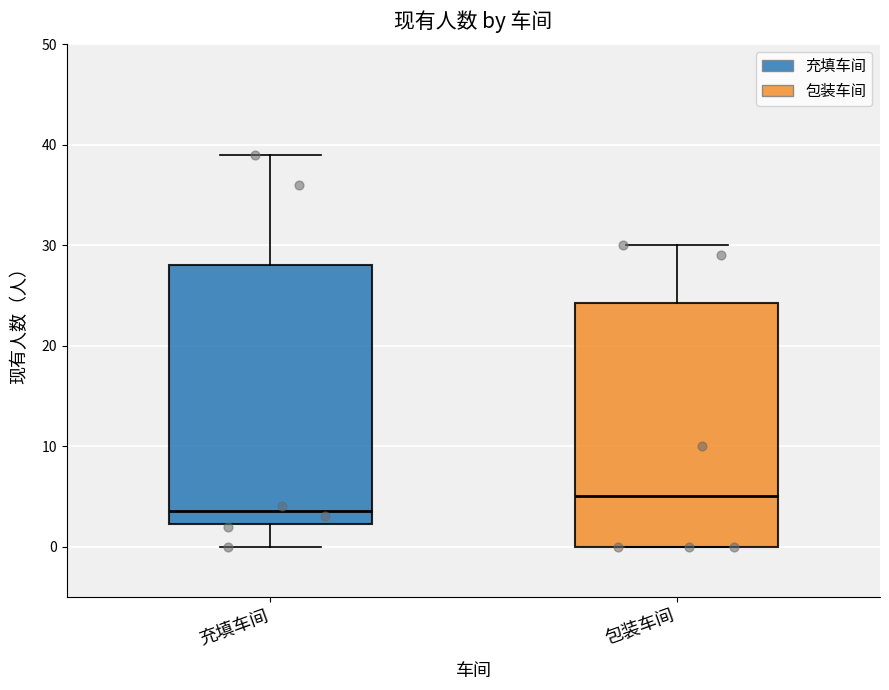

Comparing the boxes themselves (not the whiskers), which one is the tallest?

充填车间